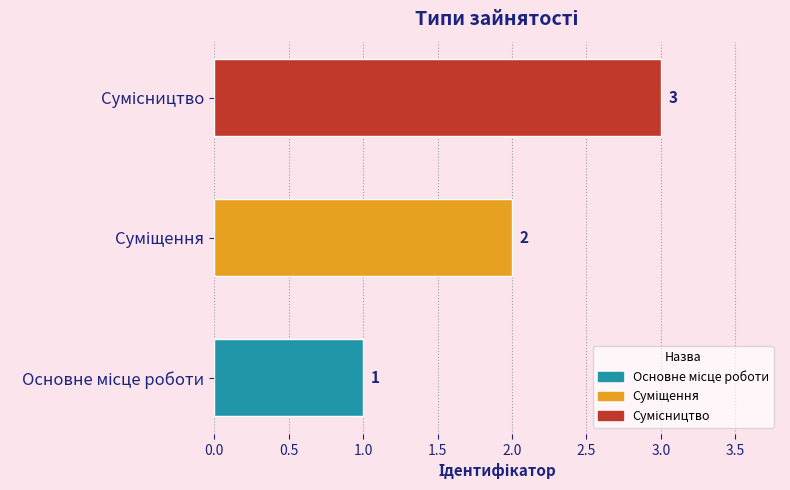

What is the maximum value shown in the chart?

3